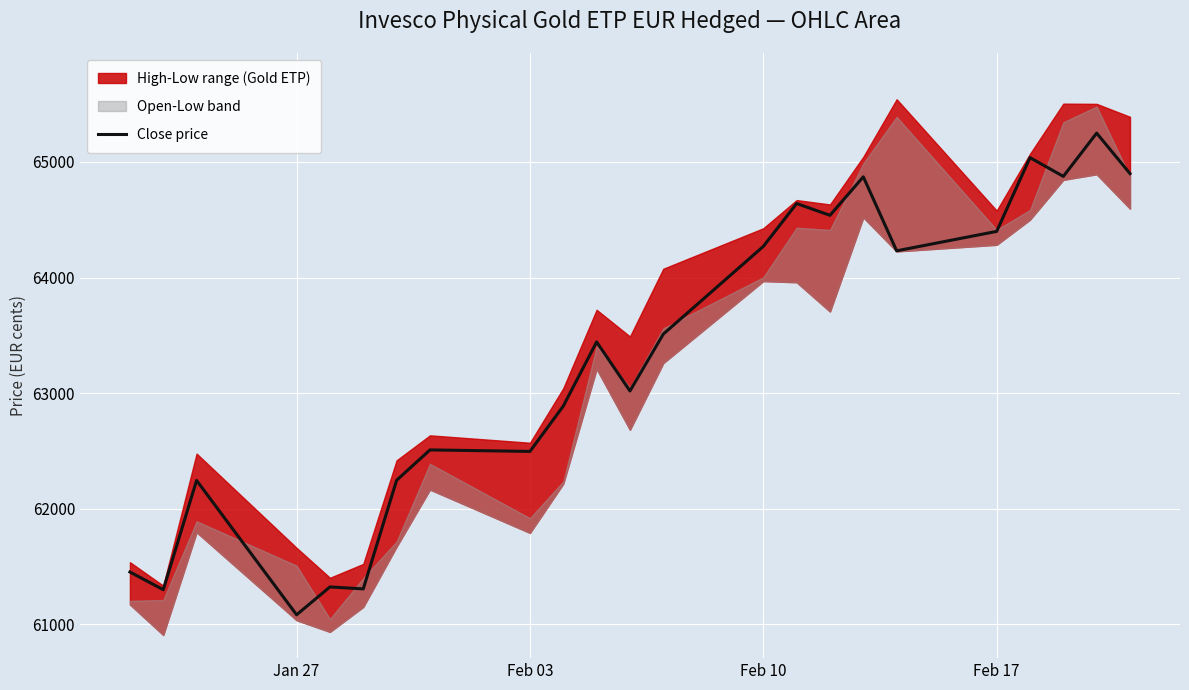

At which label does Close price reach its minimum?

Jan 27